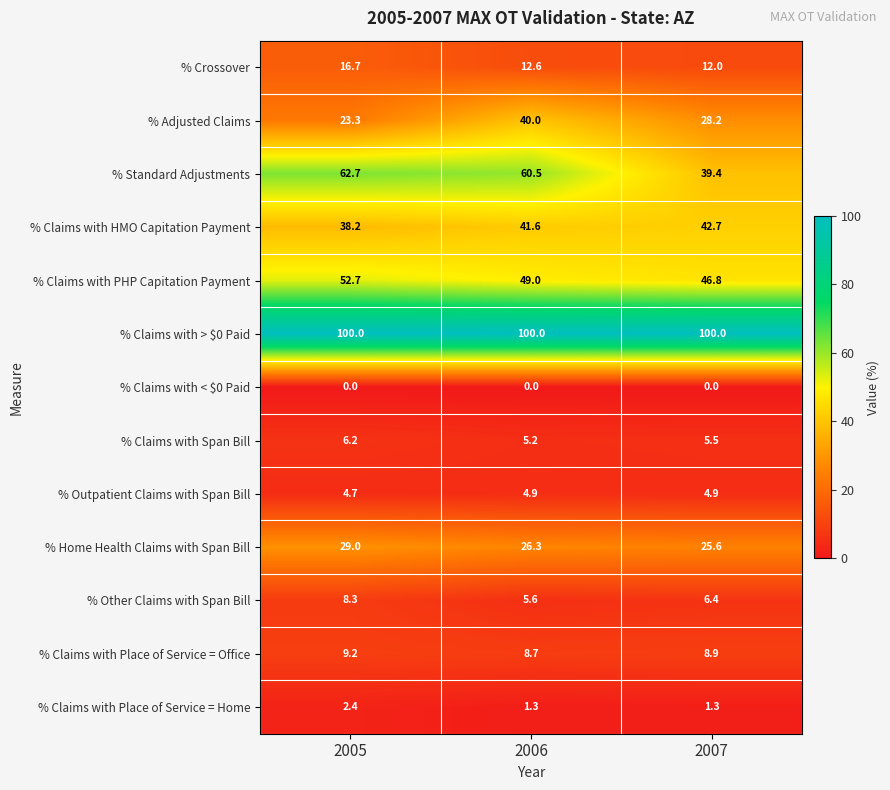

Which series has the widest spread of values?

% Standard Adjustments